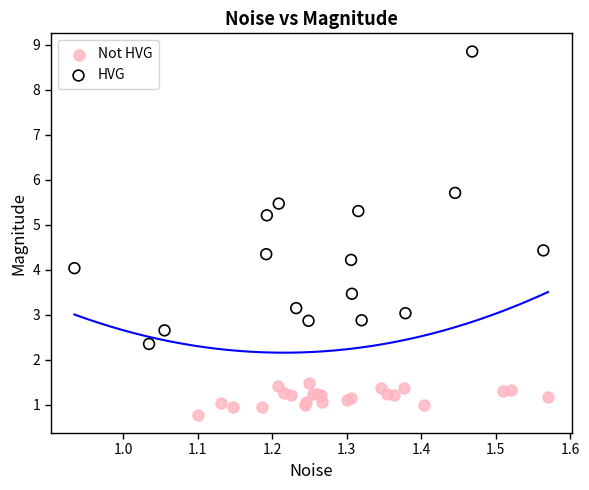

Which series has the widest spread of Y values?

HVG